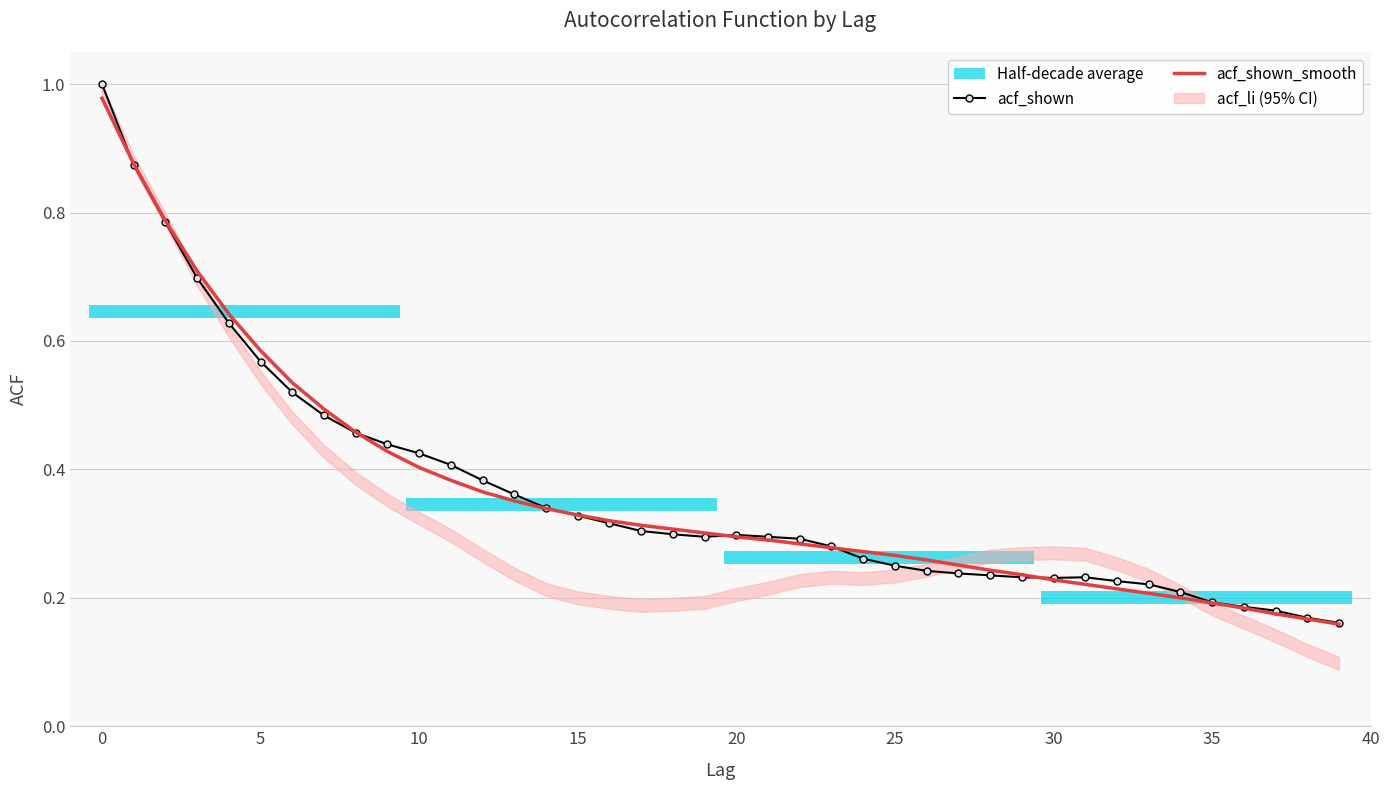

Which series has the widest spread of values?

acf_shown